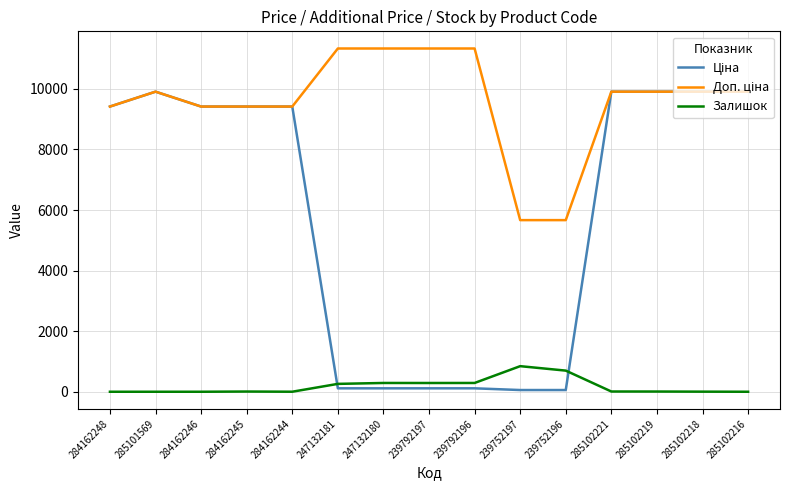

What is the difference between the Залишок values at 247132181 and 239752197?

585.0